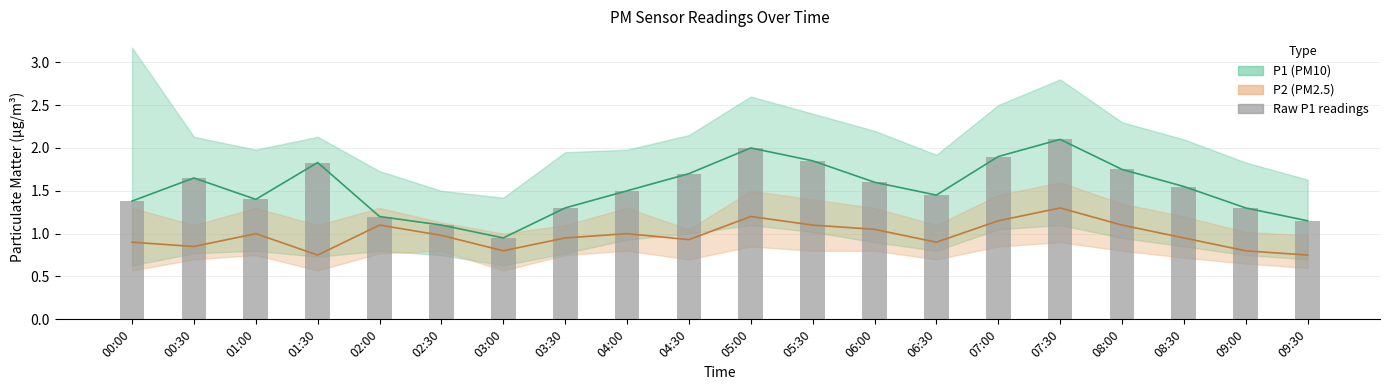

What position from the right is 05:00?

10